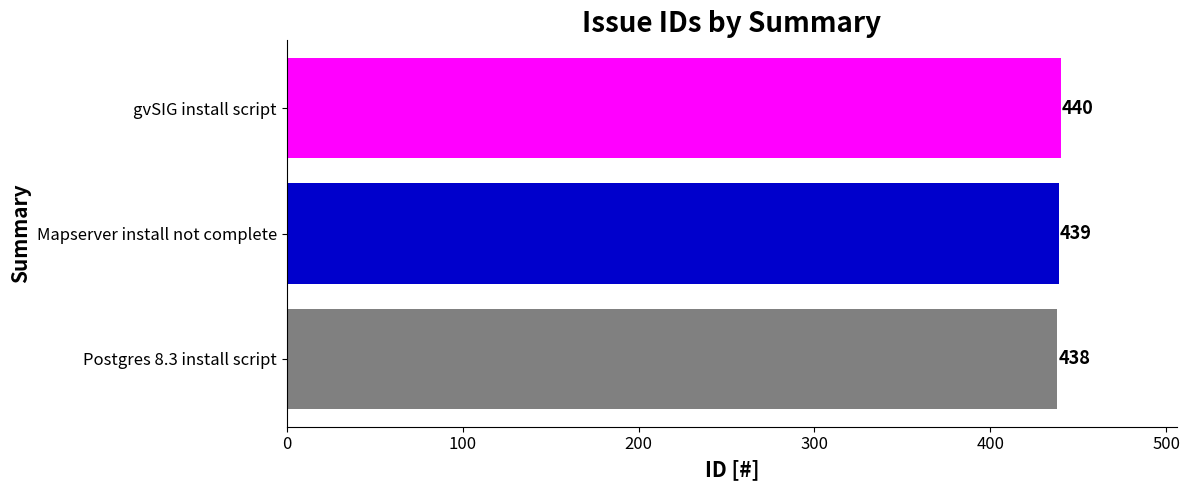

What is the smallest value displayed?

438